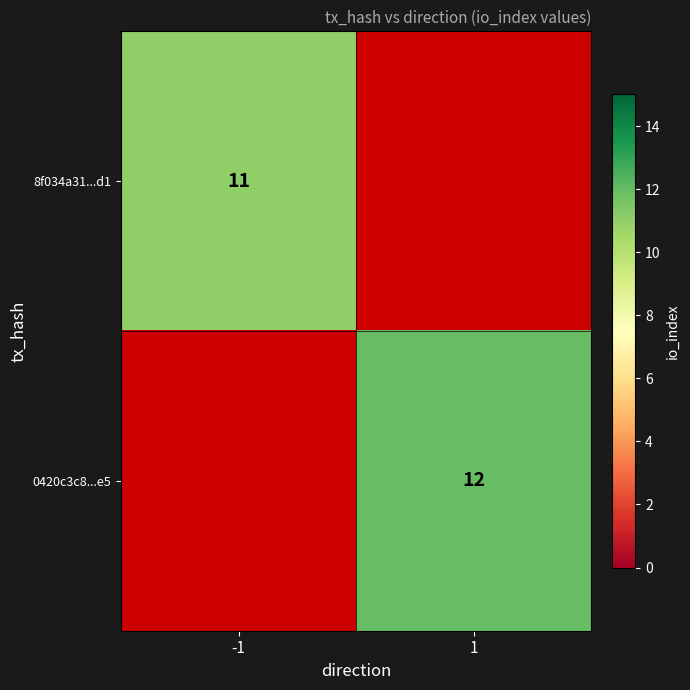

Is the value of 0420c3c8...e5 at 1 greater than the value of 8f034a31...d1 at -1?

Yes